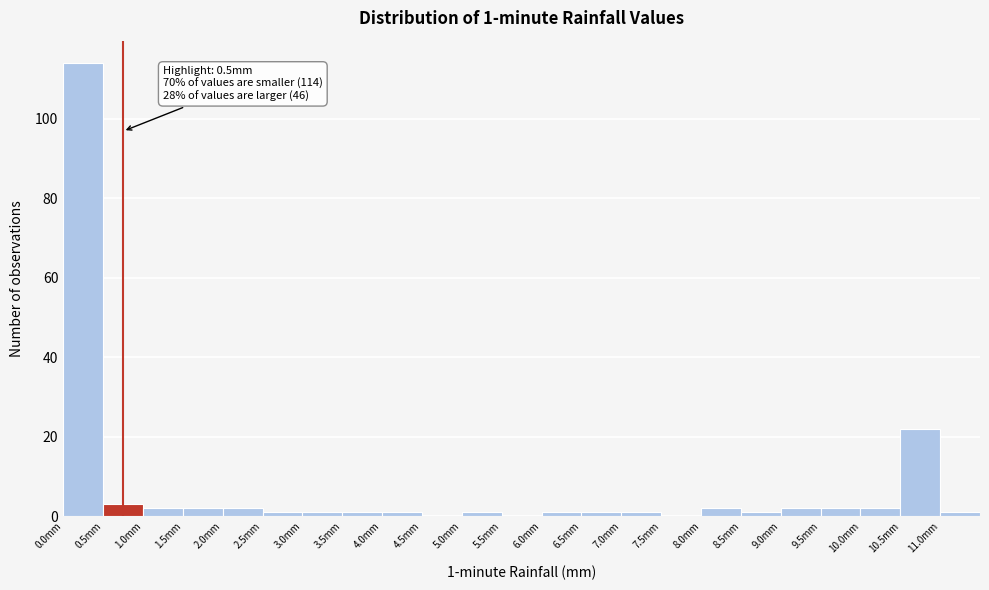

Which range on the x-axis has the tallest bar?

0.0 to 0.5